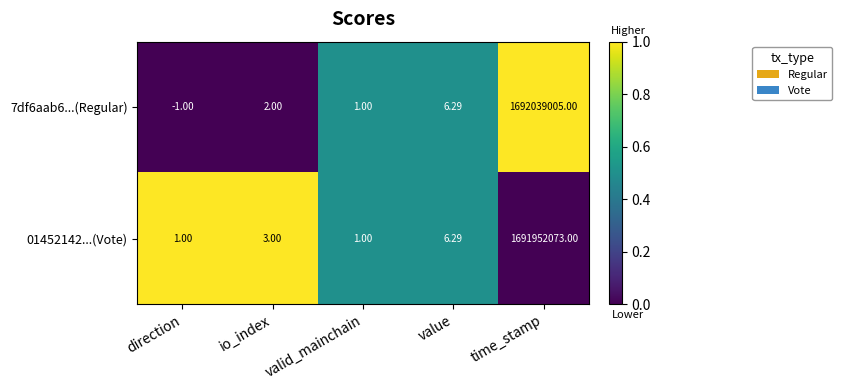

List the labels in order of 7df6aab6...(Regular) value, smallest first.

direction, valid_mainchain, io_index, value, time_stamp